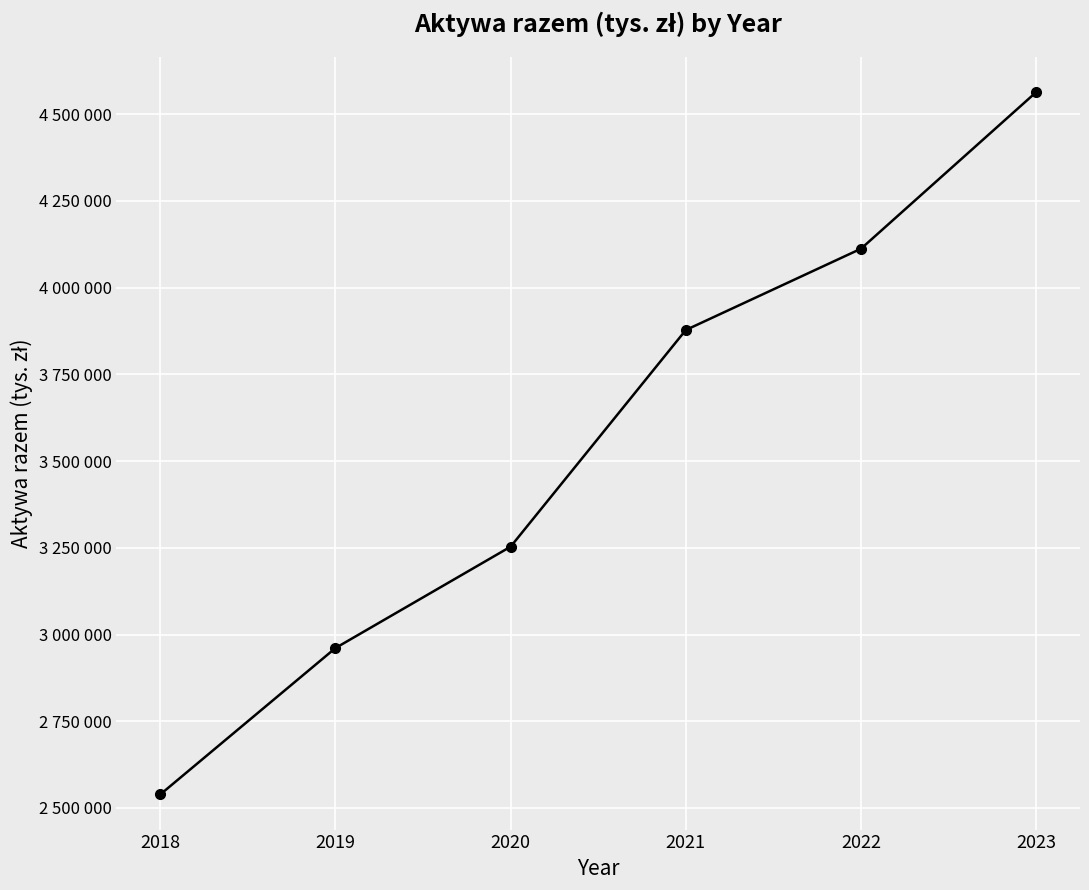

List the labels in order of value, largest first.

2023, 2022, 2021, 2020, 2019, 2018